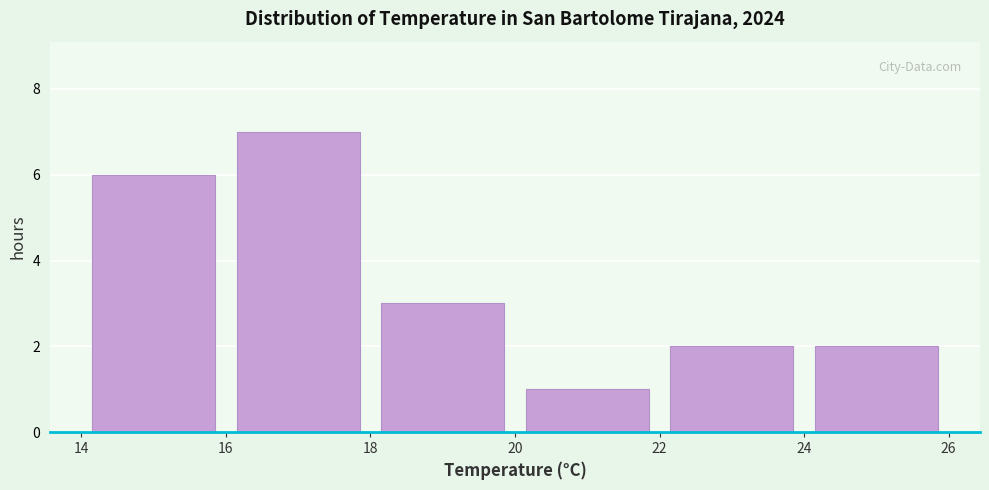

Reading left to right, transcribe this chart: for each bar, give the range it covers on the x-axis and its height. The values are not printed on the chart, so give them approximately, as read against the axis.

14 to 16: 6
16 to 18: 7
18 to 20: 3
20 to 22: 1
22 to 24: 2
24 to 26: 2